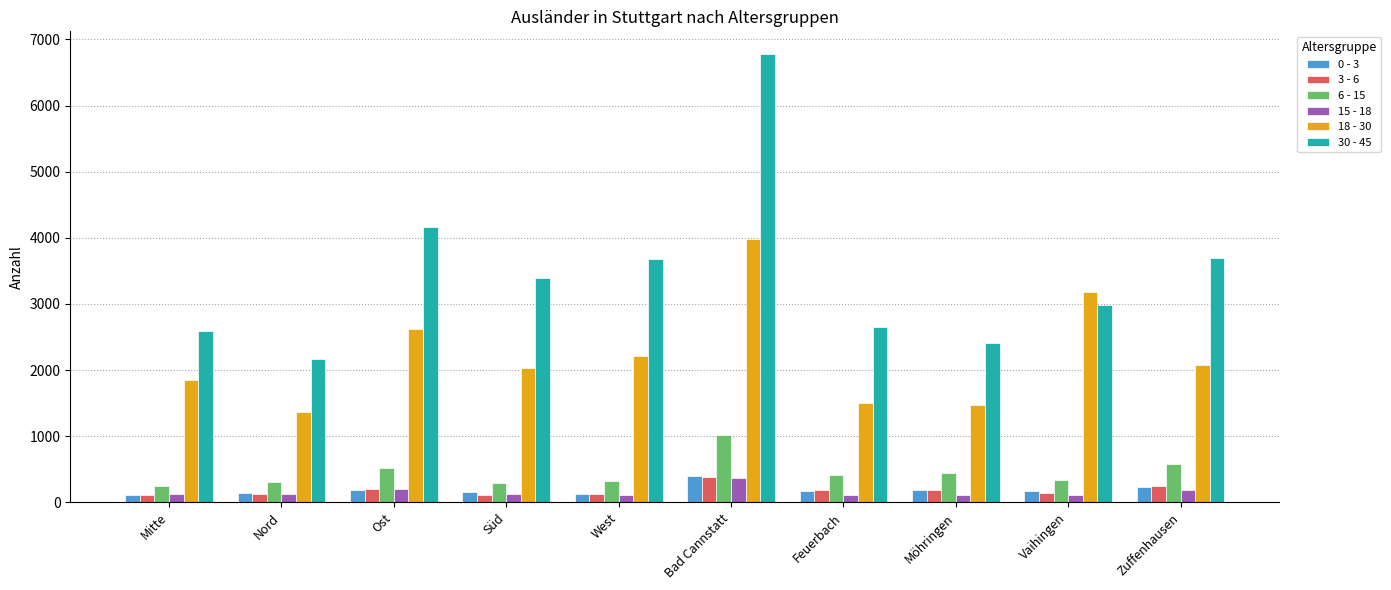

What is the label of the 10th bar from the right?

Mitte